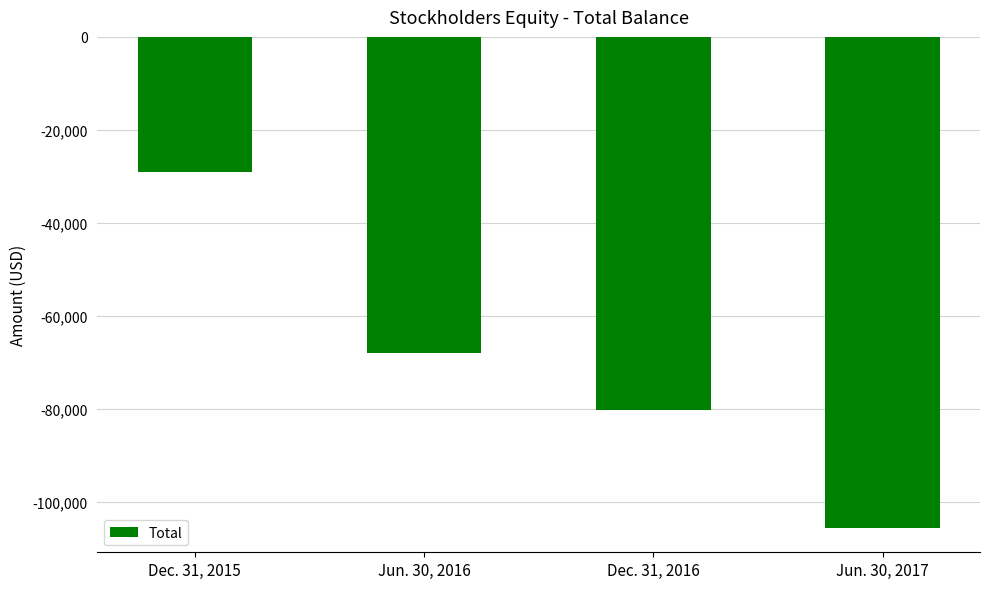

List the labels in order of value, smallest first.

Jun. 30, 2017, Dec. 31, 2016, Jun. 30, 2016, Dec. 31, 2015